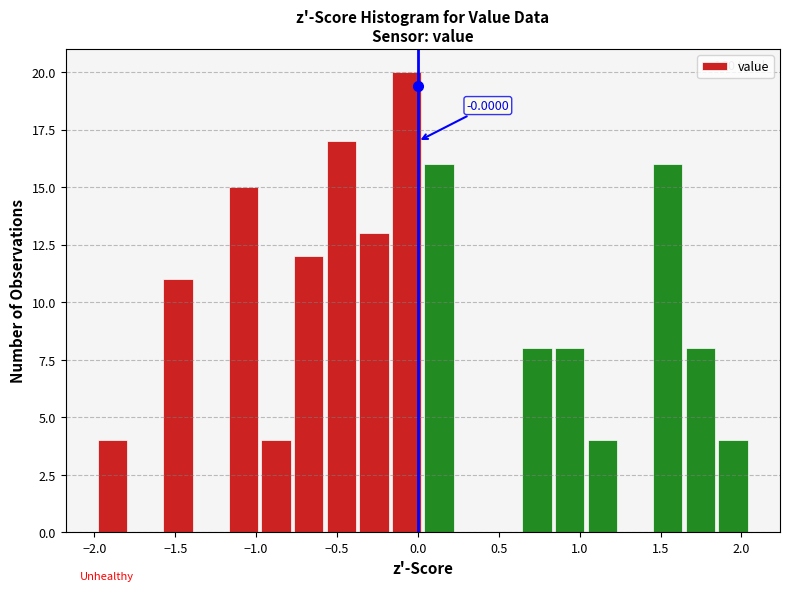

Over which range of the x-axis is the bar tallest?

-0.15 to 0.05